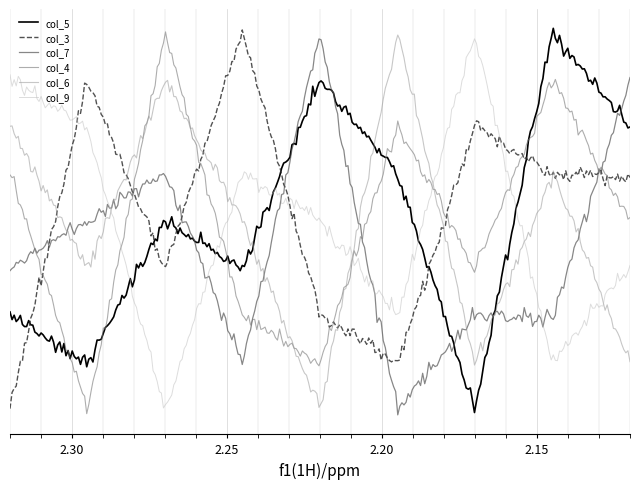

What is the difference between the col_5 values at 1 and 6?

4